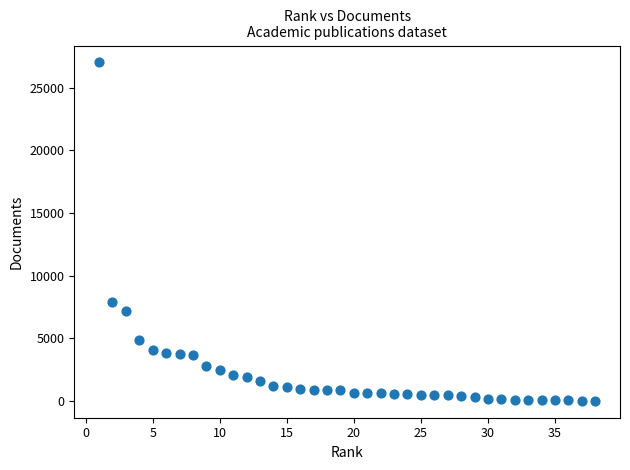

What is the range of Y values (max minus min)?

26985